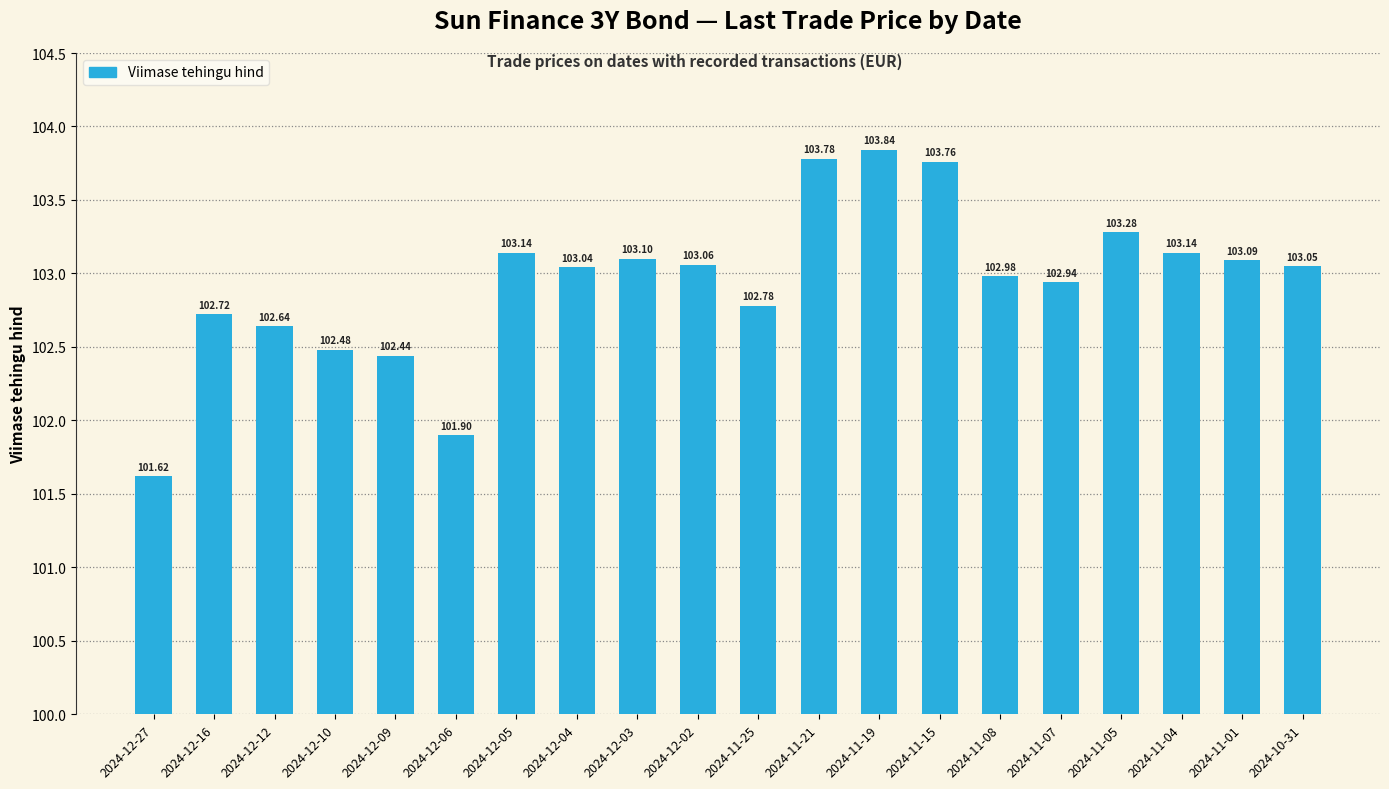

Count the number of categories in the chart.

20